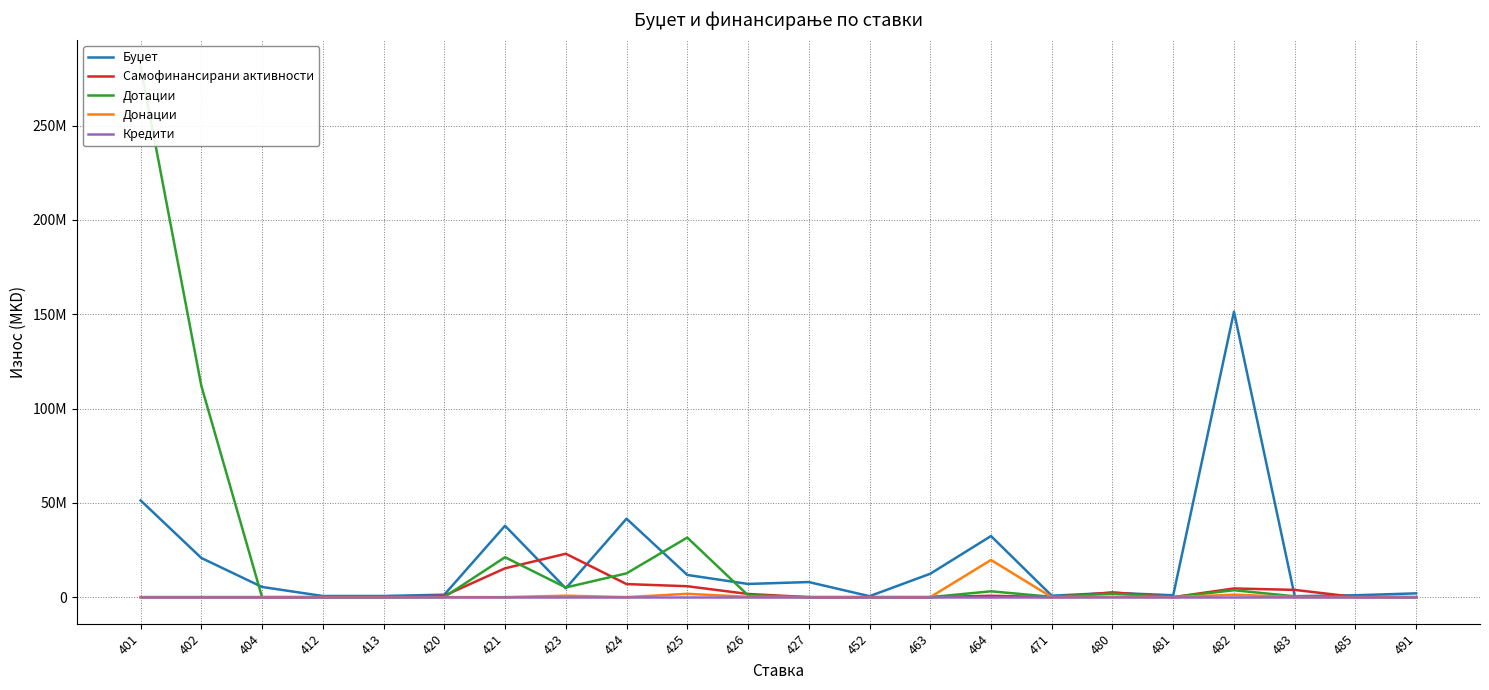

What is the lowest value of the Буџет series?

500000